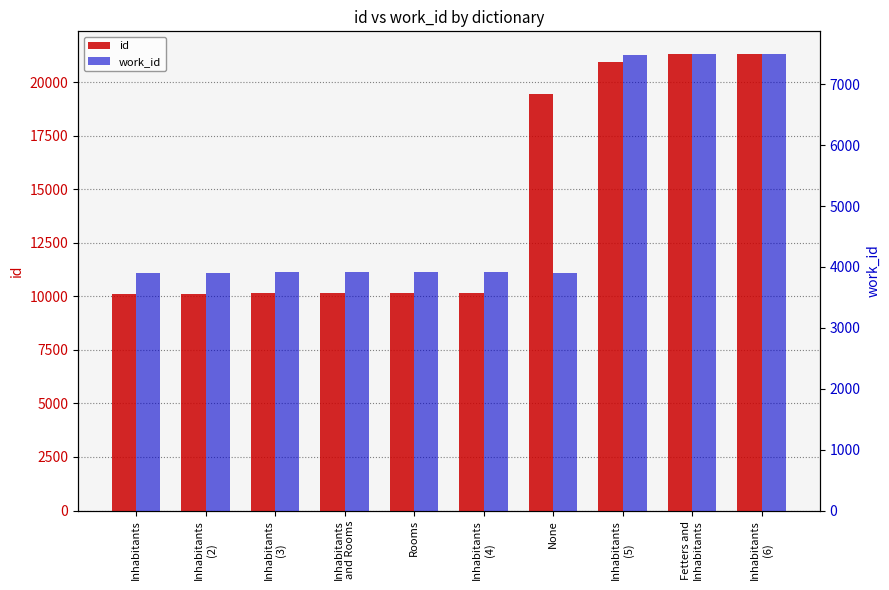

Where does the work_id series first go above 3922?

Inhabitants
(4)